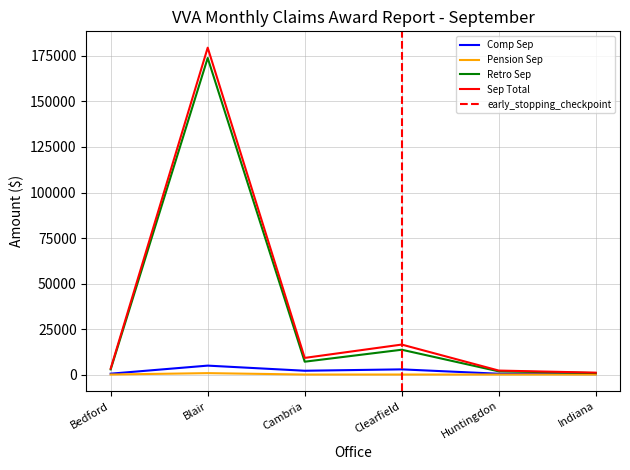

Reading left to right, what are all the values shown in this chart?

Comp Sep: 470	4895	2081	2836	436	205
Pension Sep: 0	768	0	0	0	0
Retro Sep: 2820	173901	7052	13624	1744	820
Sep Total: 3290	179564	9133	16460	2180	1025